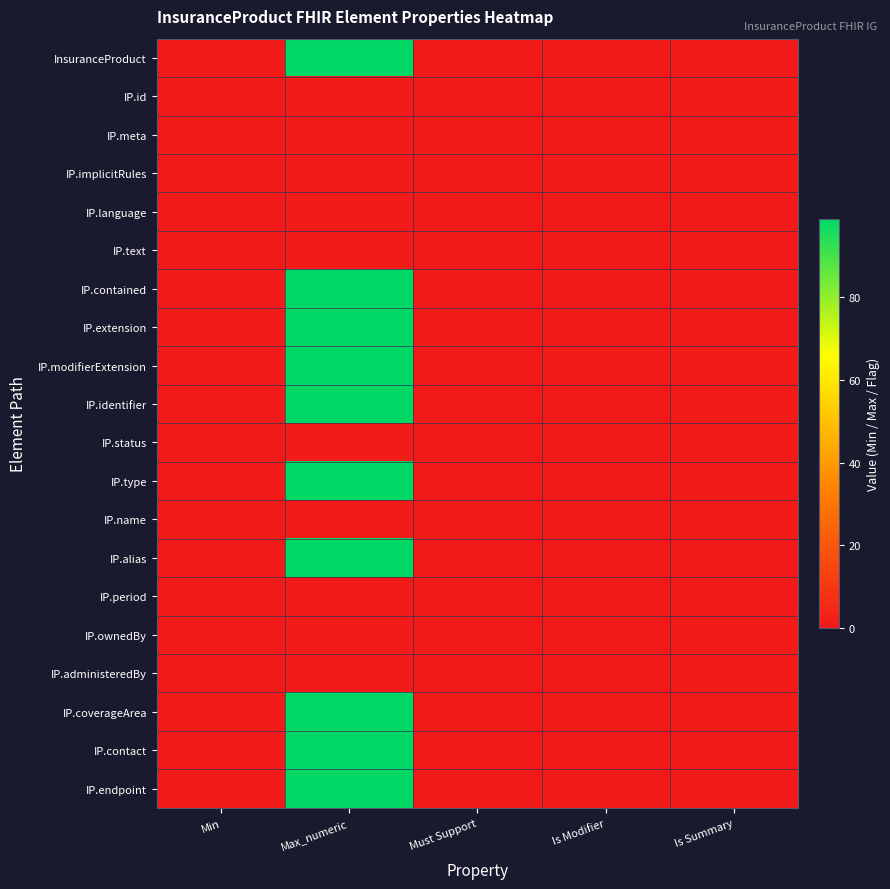

List the series in order of their peak value, highest first.

InsuranceProduct, IP.contained, IP.extension, IP.modifierExtension, IP.identifier, IP.type, IP.alias, IP.coverageArea, IP.contact, IP.endpoint, IP.id, IP.meta, IP.implicitRules, IP.language, IP.text, IP.status, IP.name, IP.period, IP.ownedBy, IP.administeredBy